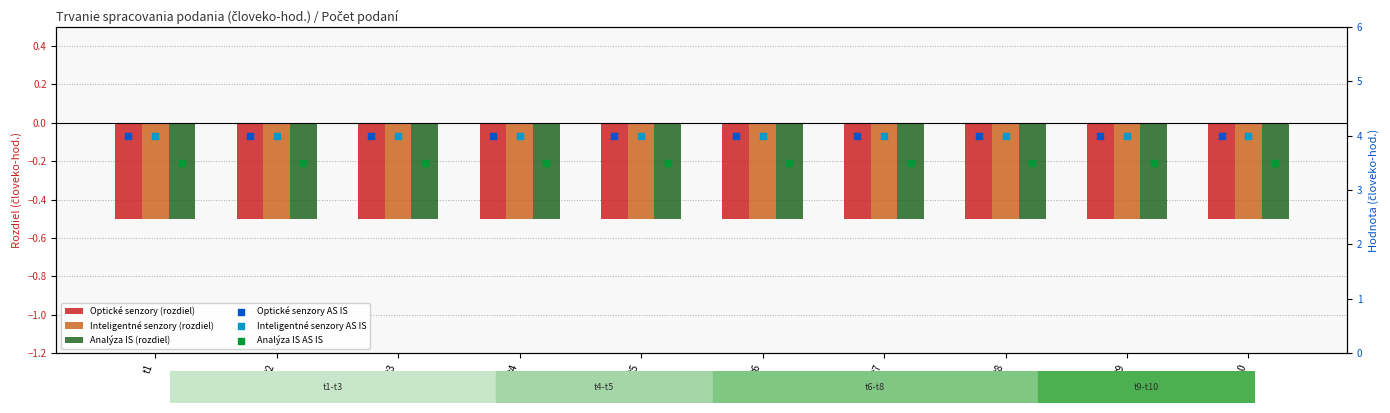

Which series contains the lowest Y value?

Optické senzory (rozdiel)